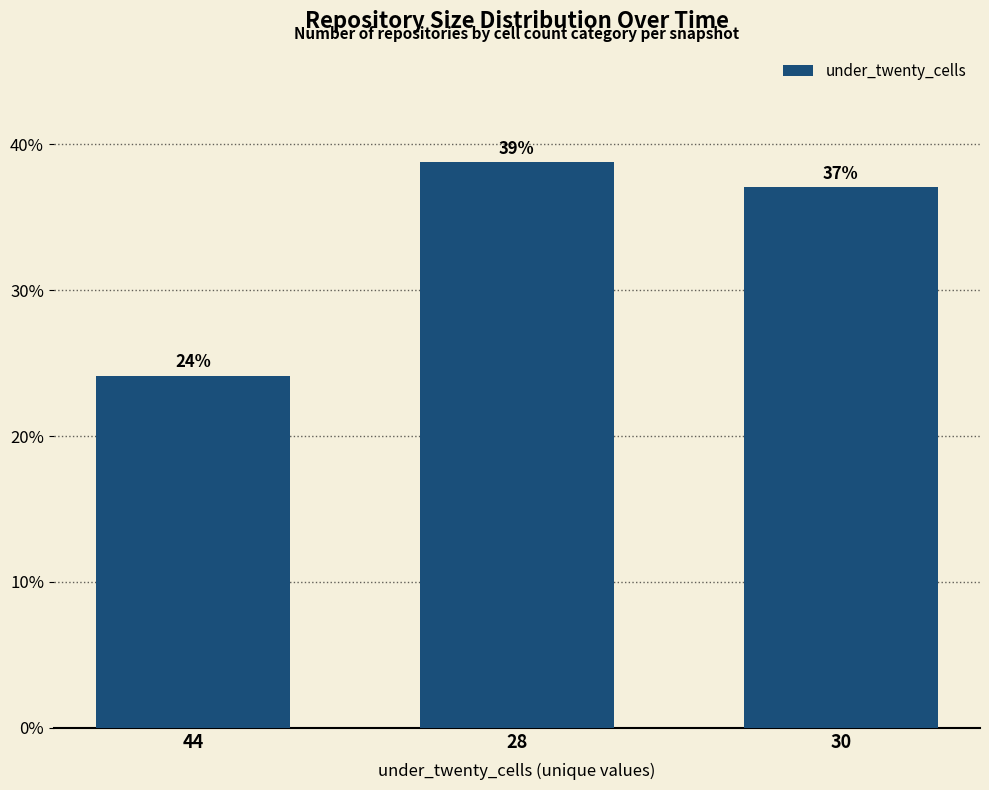

Between 28 and 30, which is larger?

28